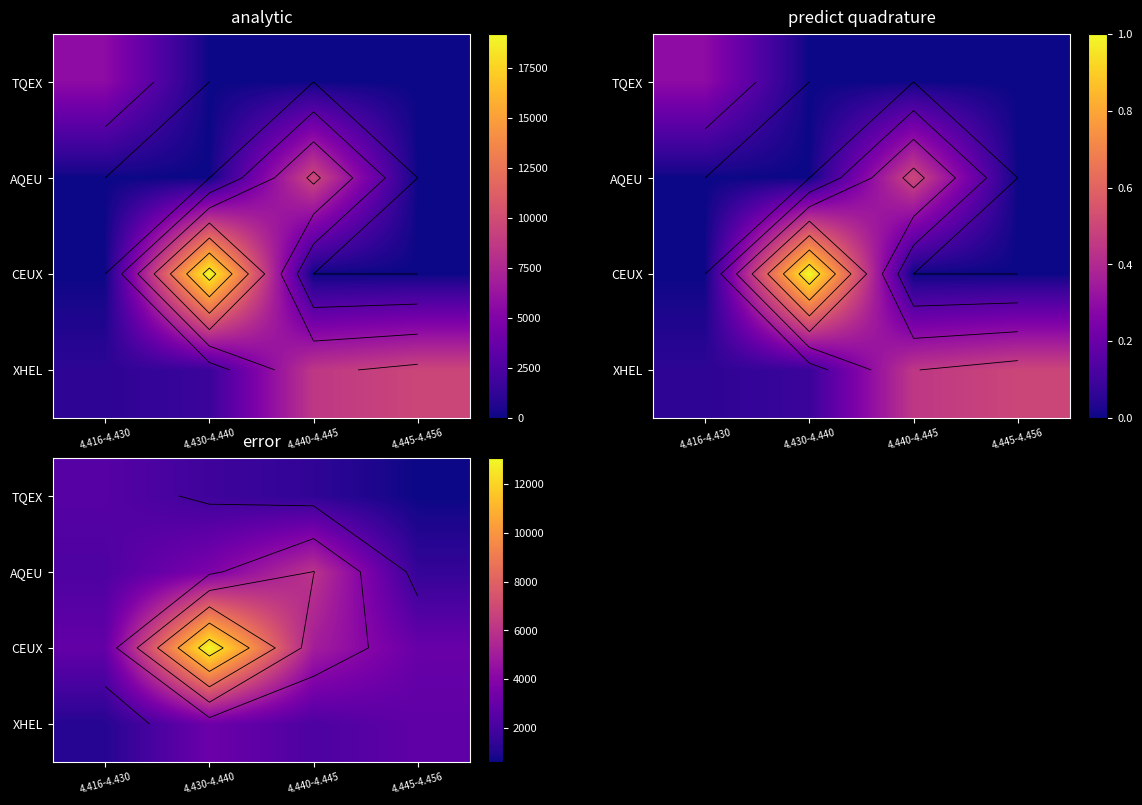

At which category does the chart reach its peak across all series?

4.430-4.440